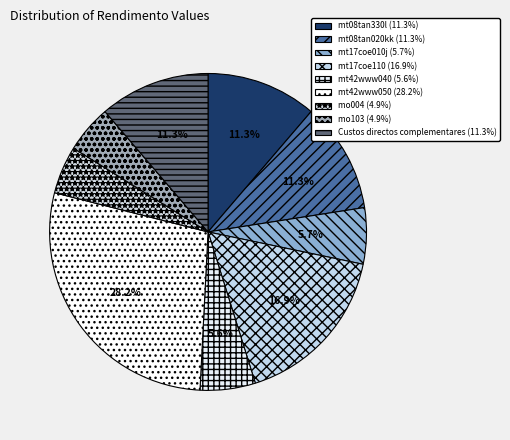

Is it true that mt42www040 is 6% of the pie?

True